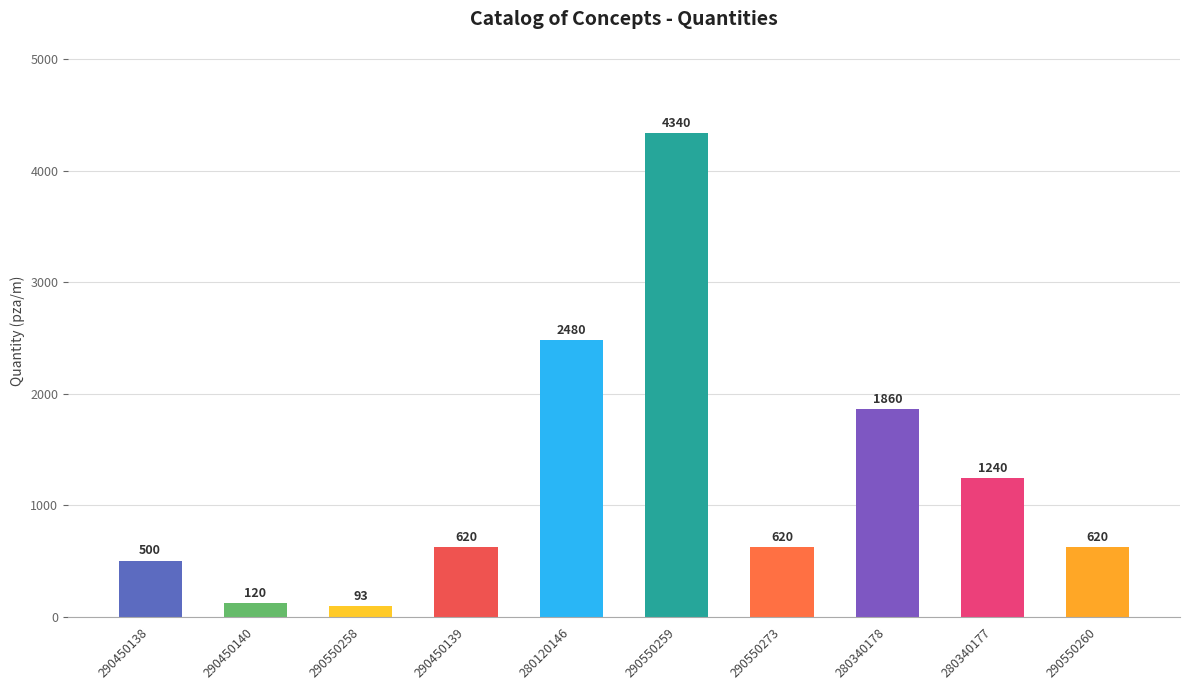

What is the average value?

1249